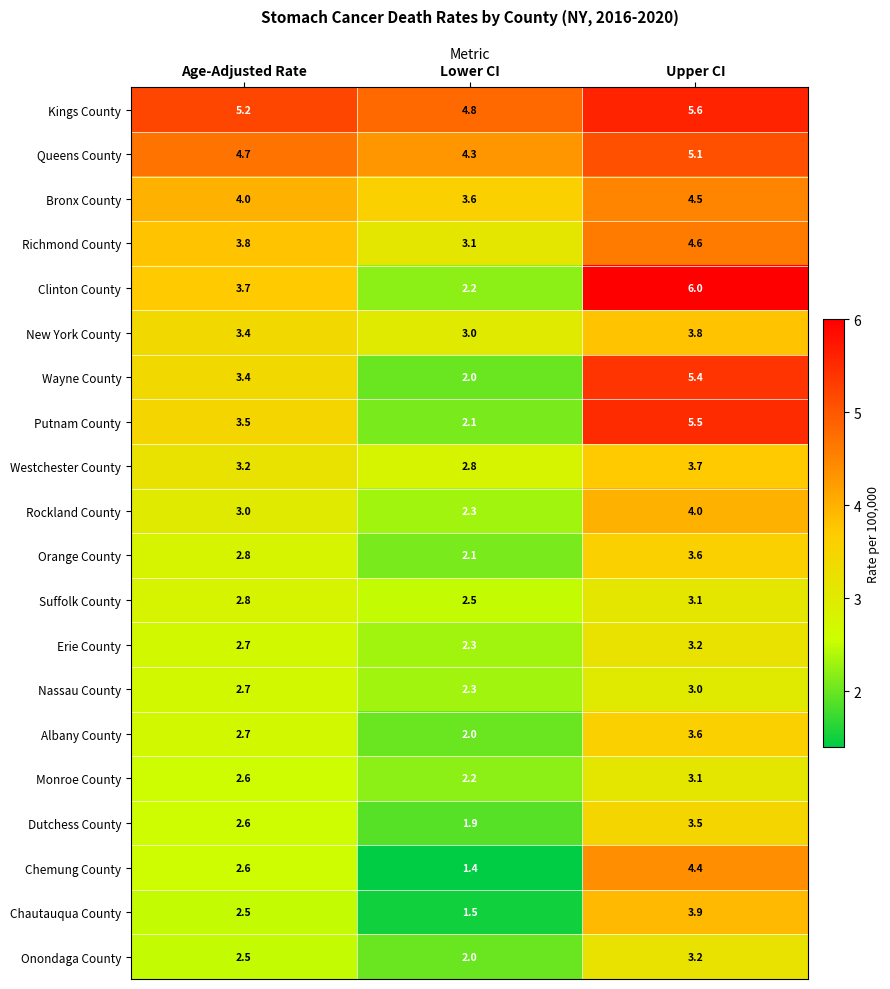

Rank the categories by Richmond County value from lowest to highest.

Lower CI, Age-Adjusted Rate, Upper CI